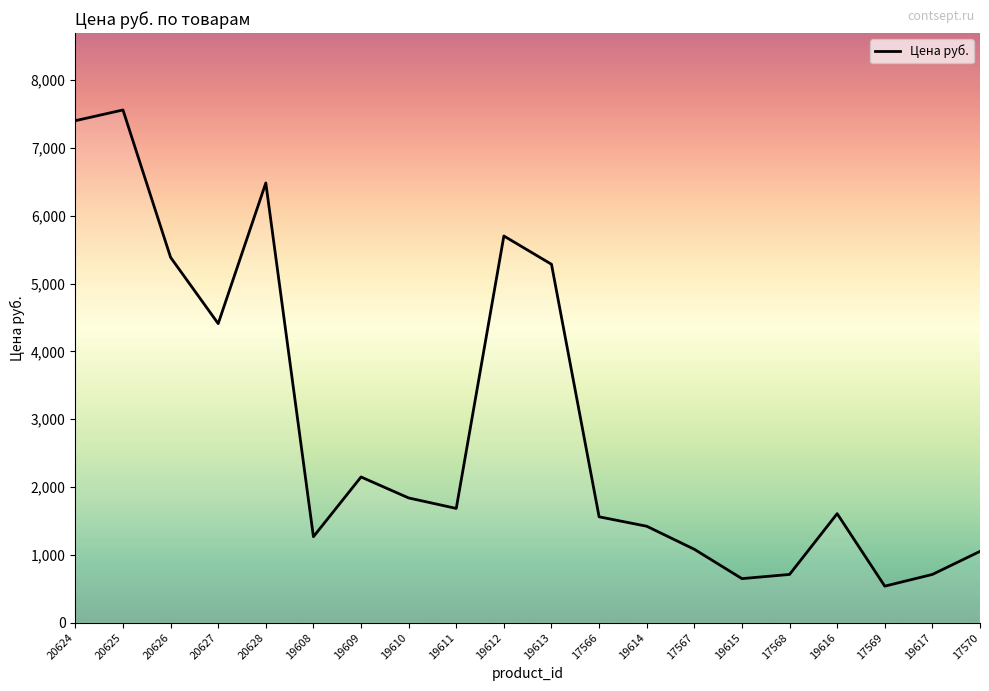

Where is the data nearest to the value 4048?

20627